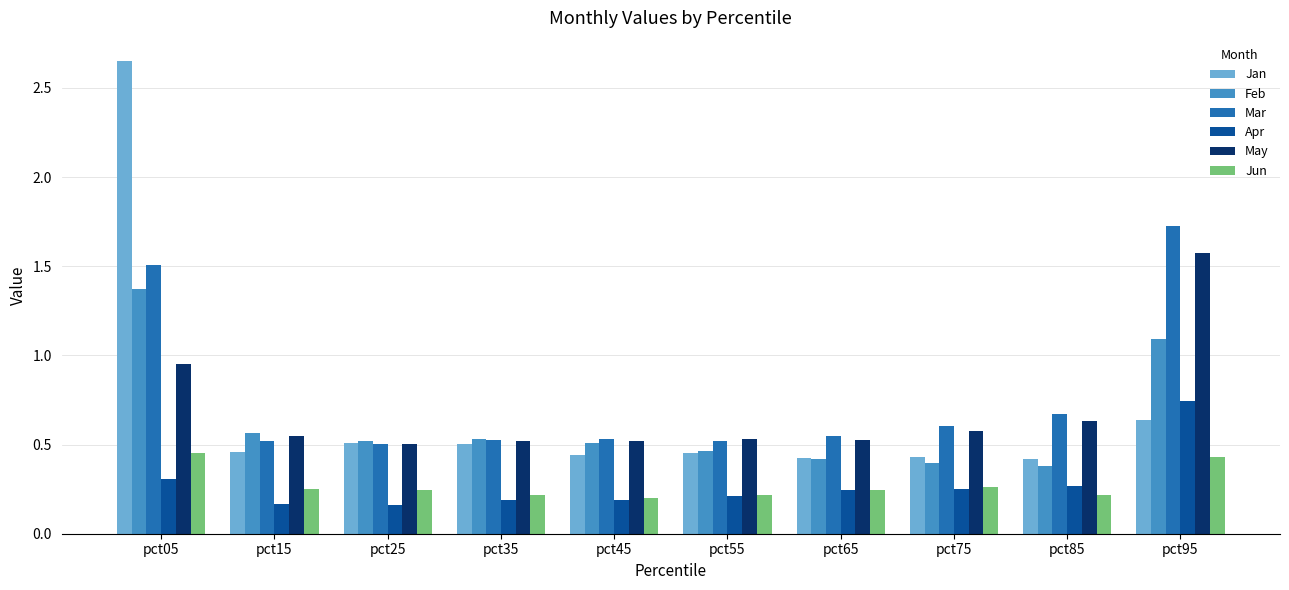

What is the spread (max minus min) of values at pct95?

1.3